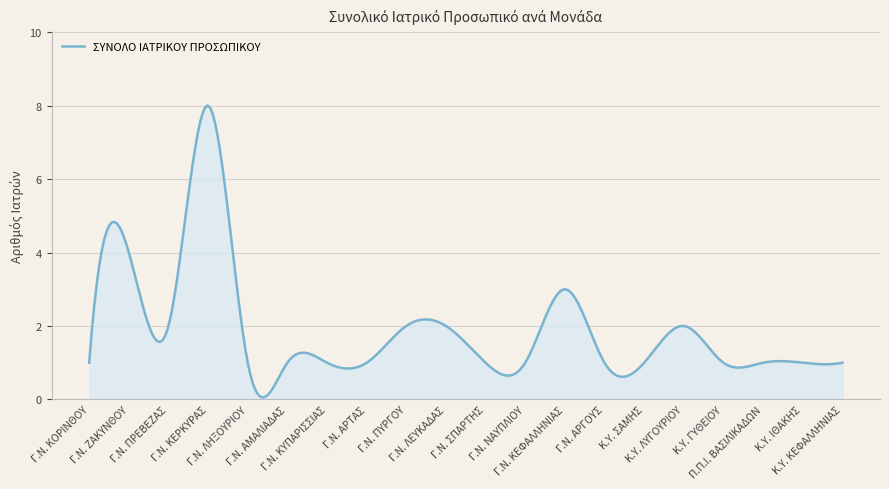

What is the greatest value displayed?

8.0